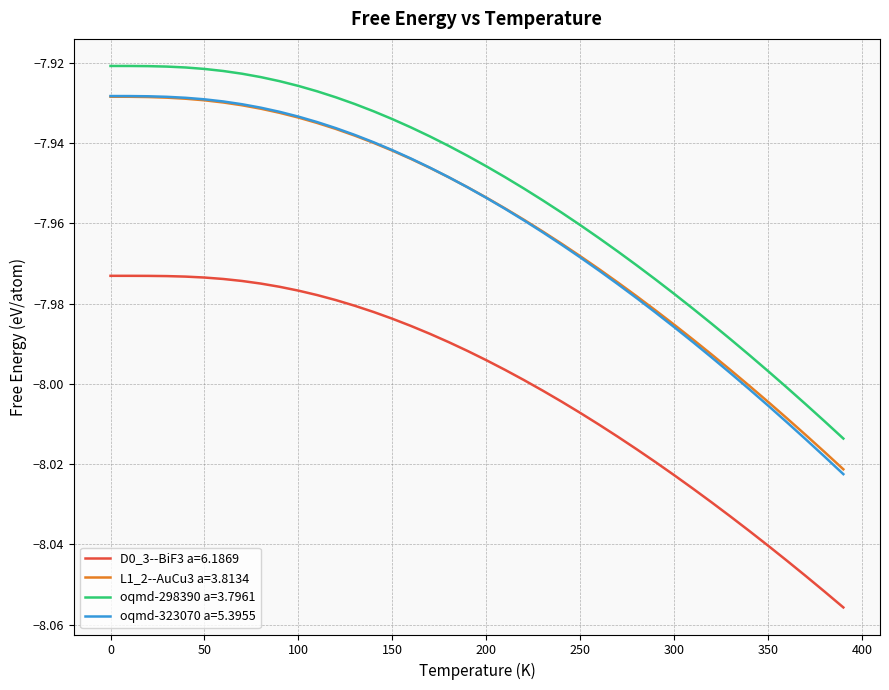

Which series has the widest spread of values?

oqmd-323070 a=5.3955